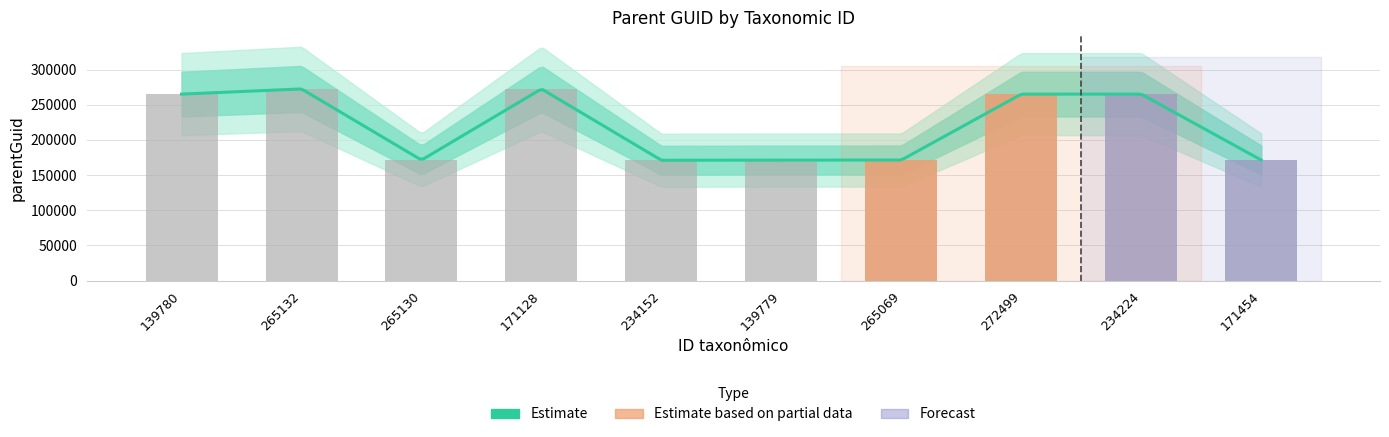

What is the smallest value displayed?

171145